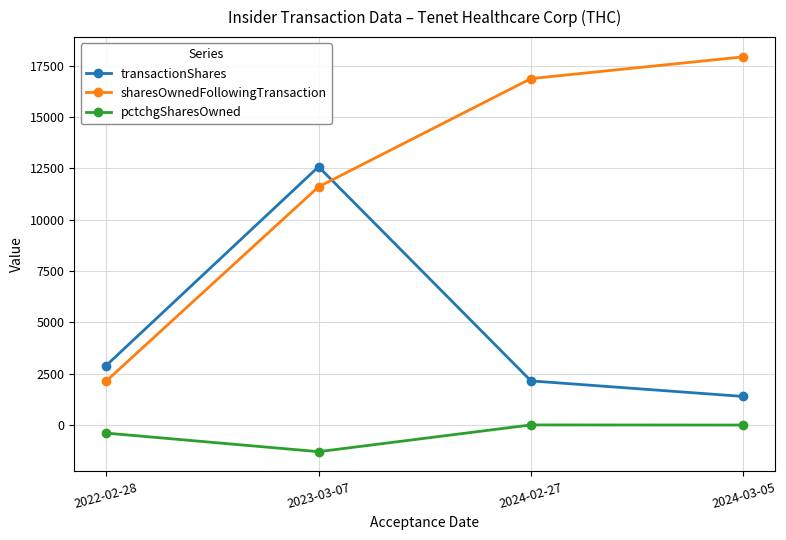

At 2022-02-28, list the series in order from smallest to largest.

pctchgSharesOwned, sharesOwnedFollowingTransaction, transactionShares